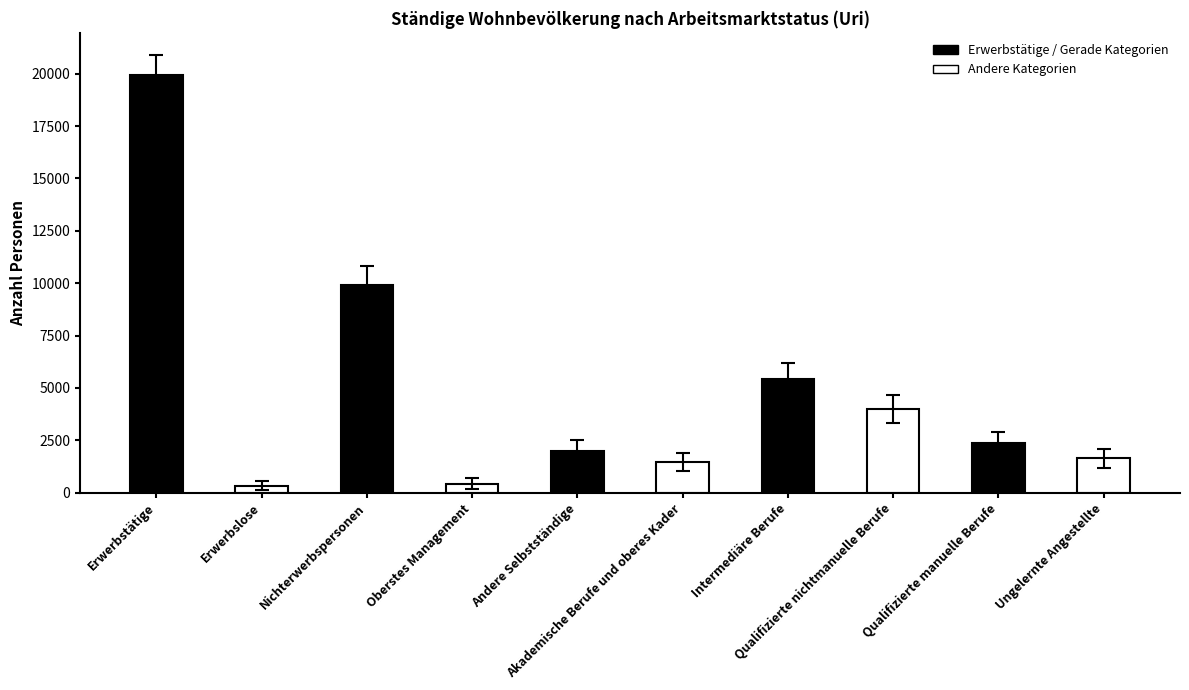

What is the spread (max minus min) of values at Intermediäre Berufe?

5405.7